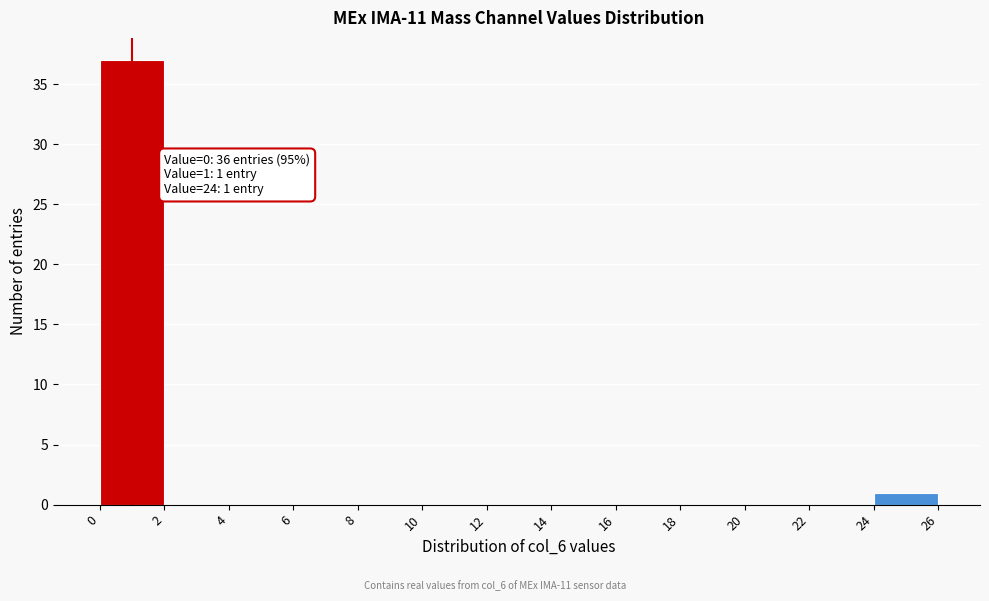

Which range on the x-axis has the tallest bar?

0 to 2